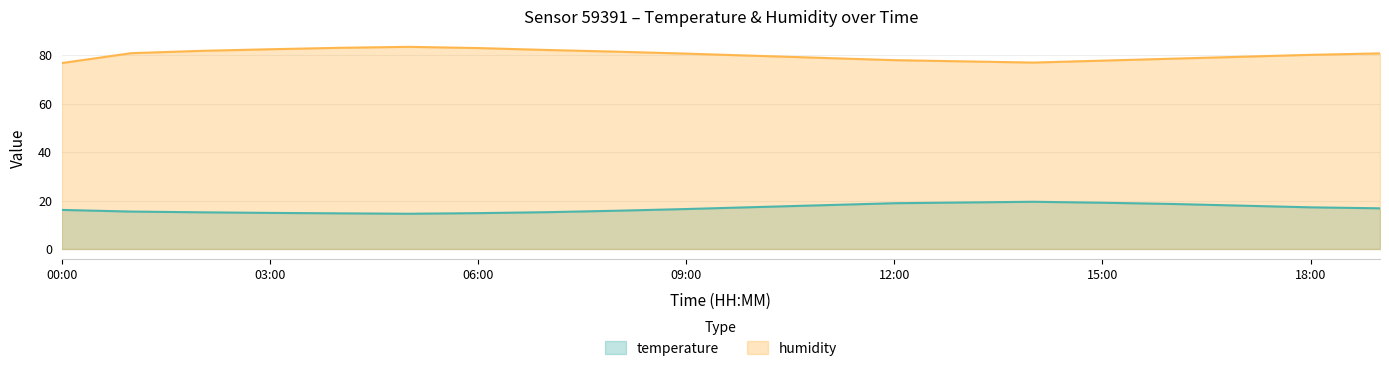

What is the label of the 5th point from the right?

15:00